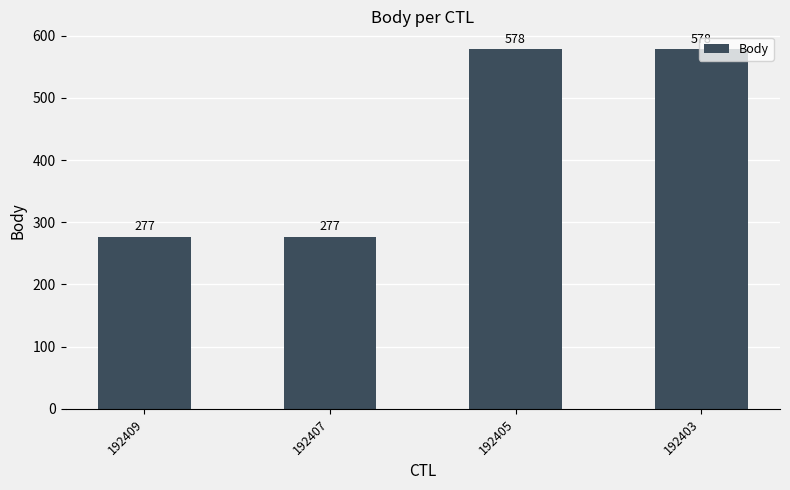

Read the value at 192405, to the nearest 5.

580